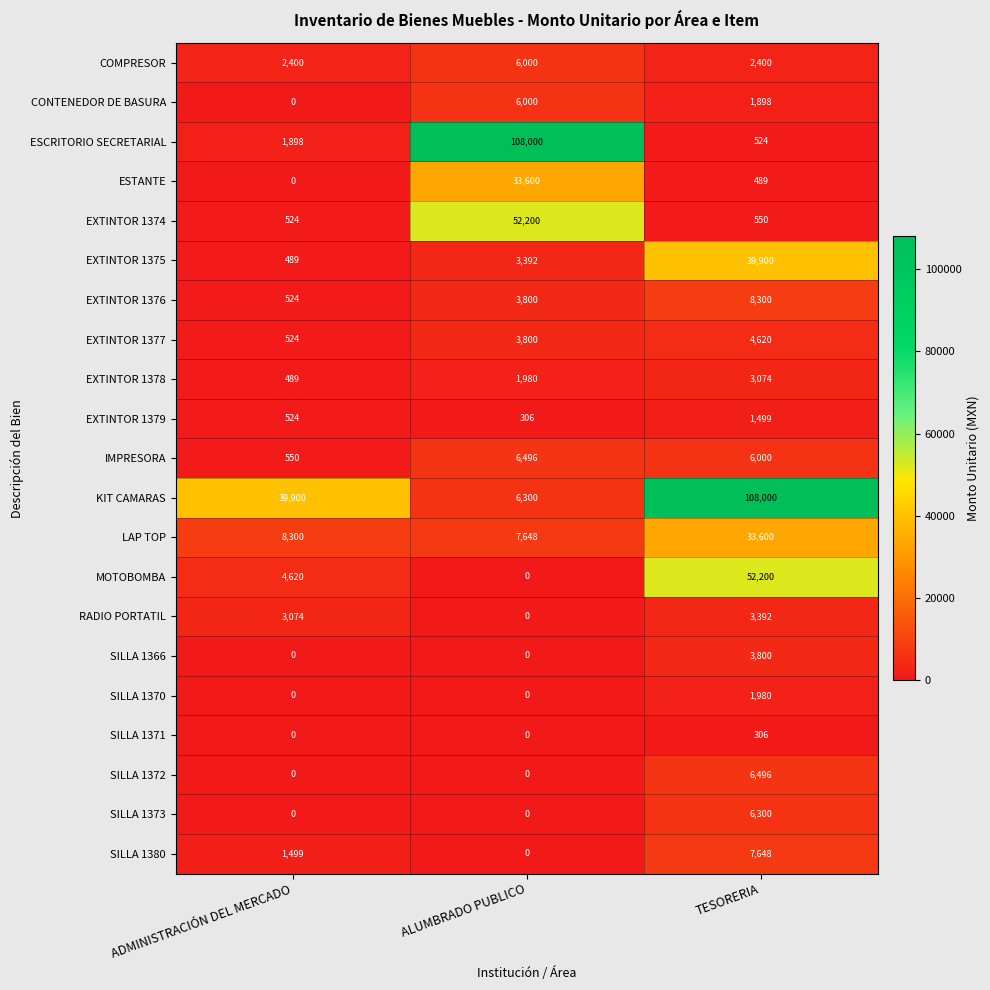

The EXTINTOR 1376 series shows 3800 at ALUMBRADO PUBLICO. True or false?

True